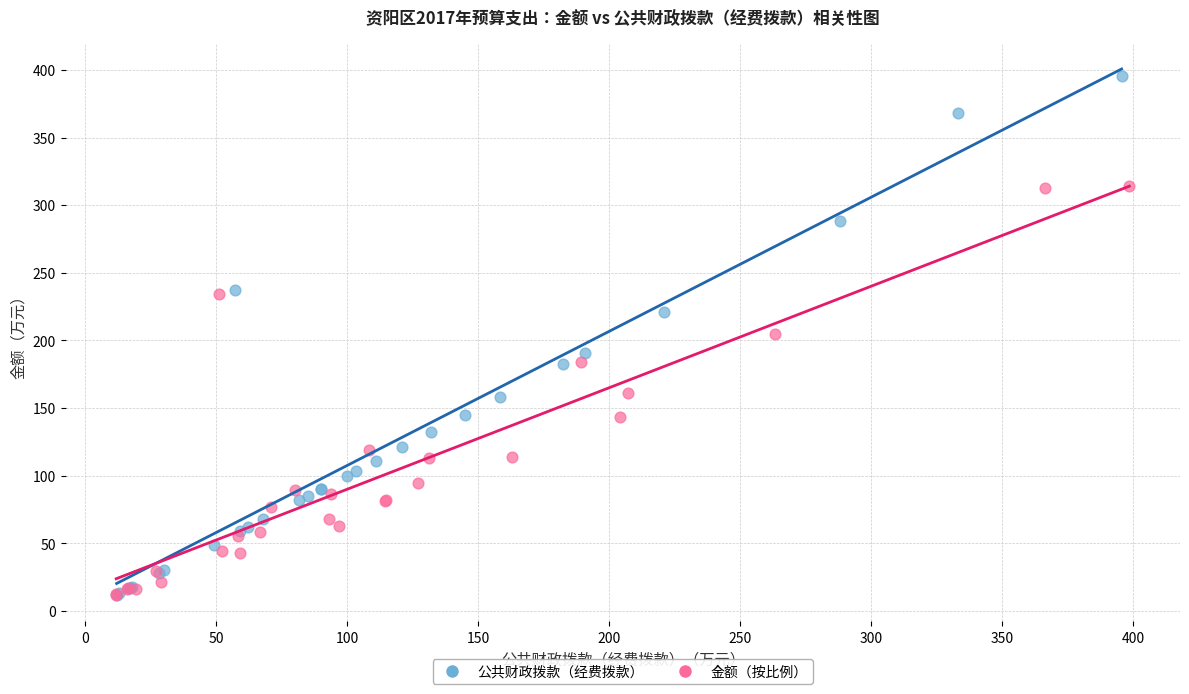

Which series has the largest Y range (max minus min)?

公共财政拨款（经费拨款）